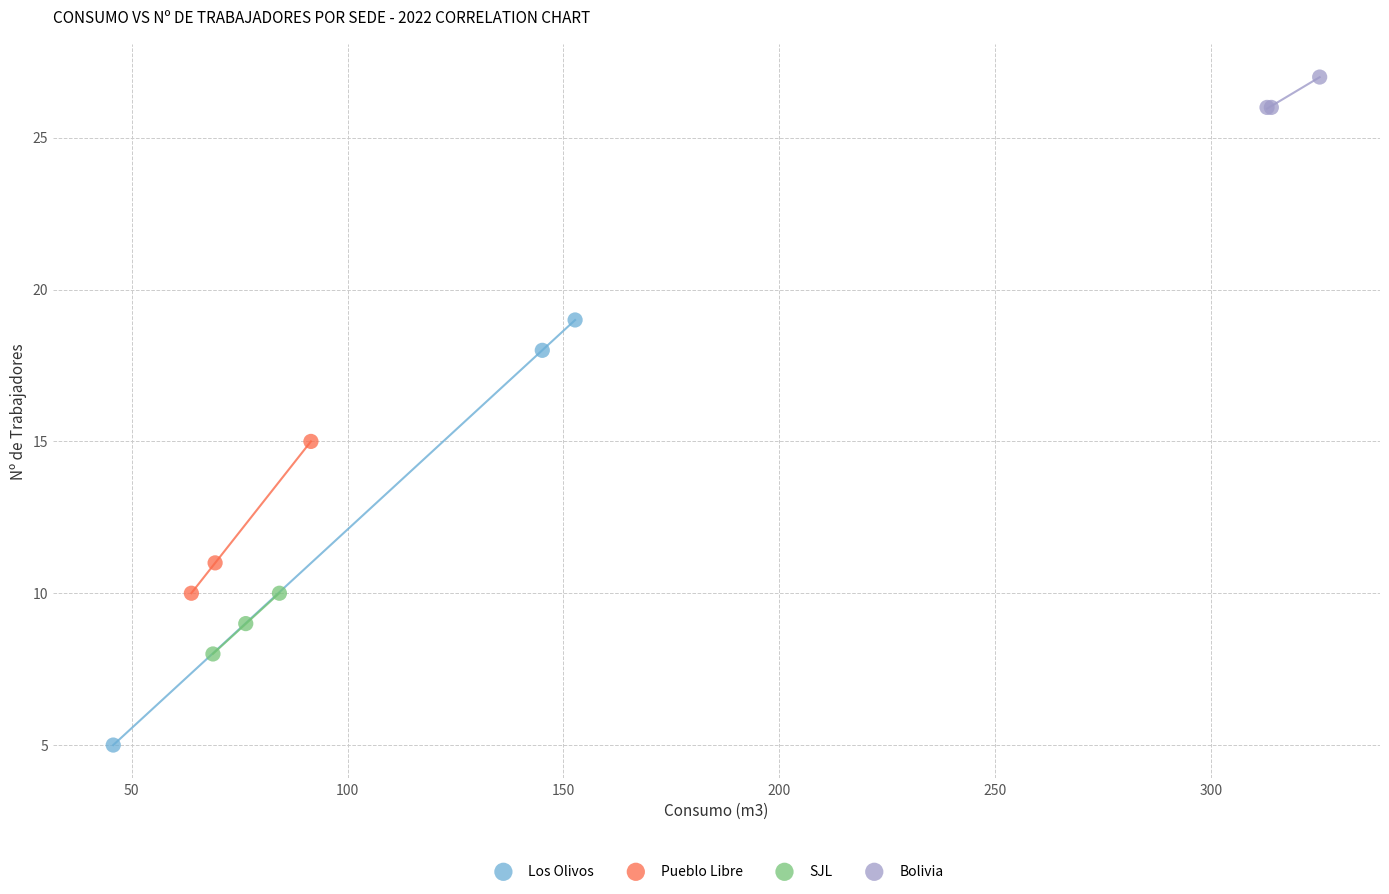

Which series reaches the minimum Y coordinate?

Los Olivos